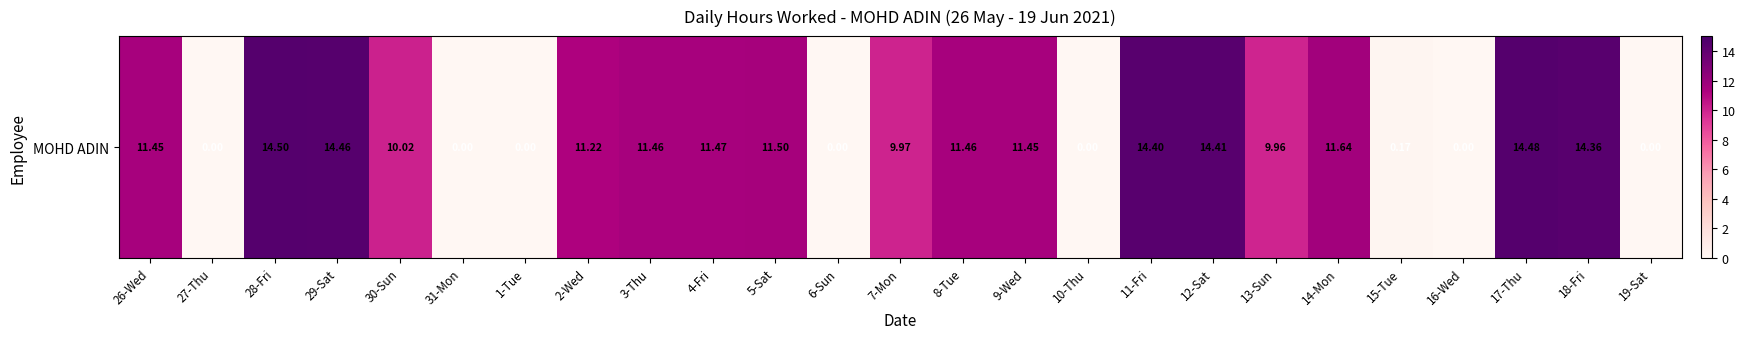

What is the difference between the second highest and minimum values?

14.5